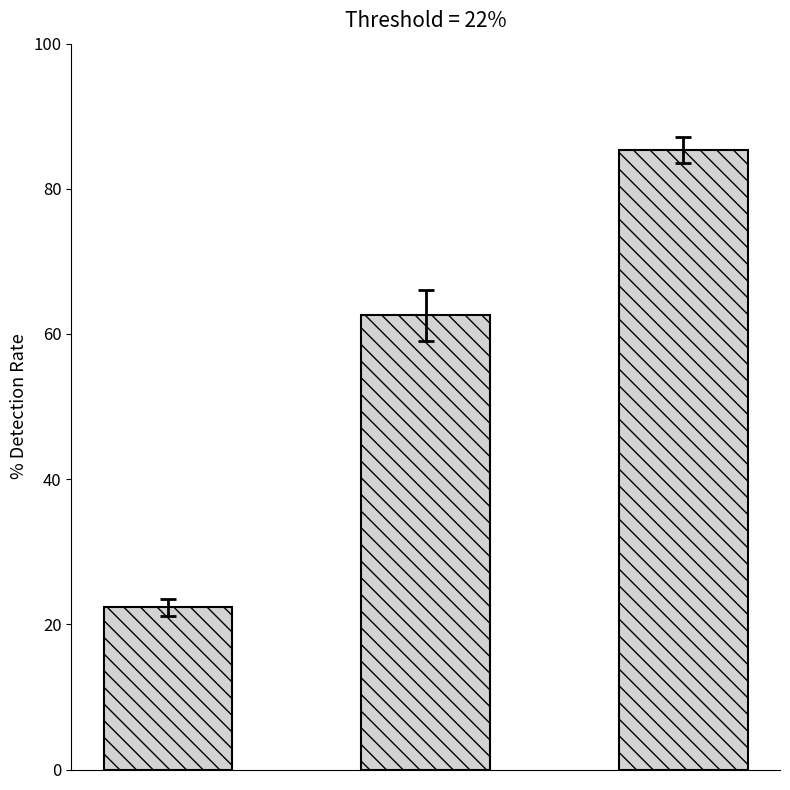

Reading left to right, list all the values displayed in this chart.

22.3	62.6	85.3